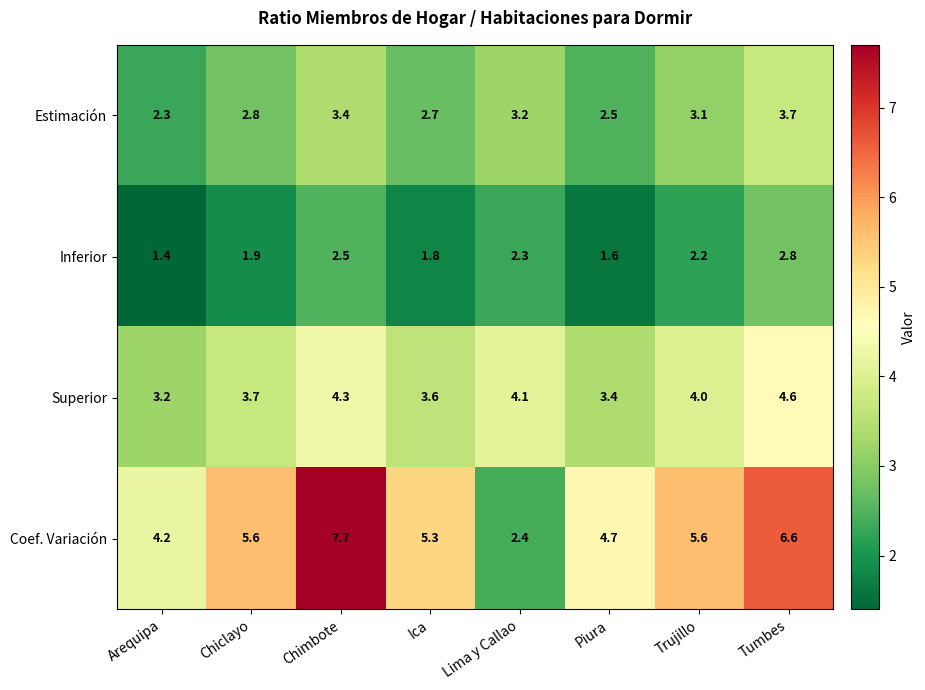

At which label does Superior first exceed 4?

Chimbote